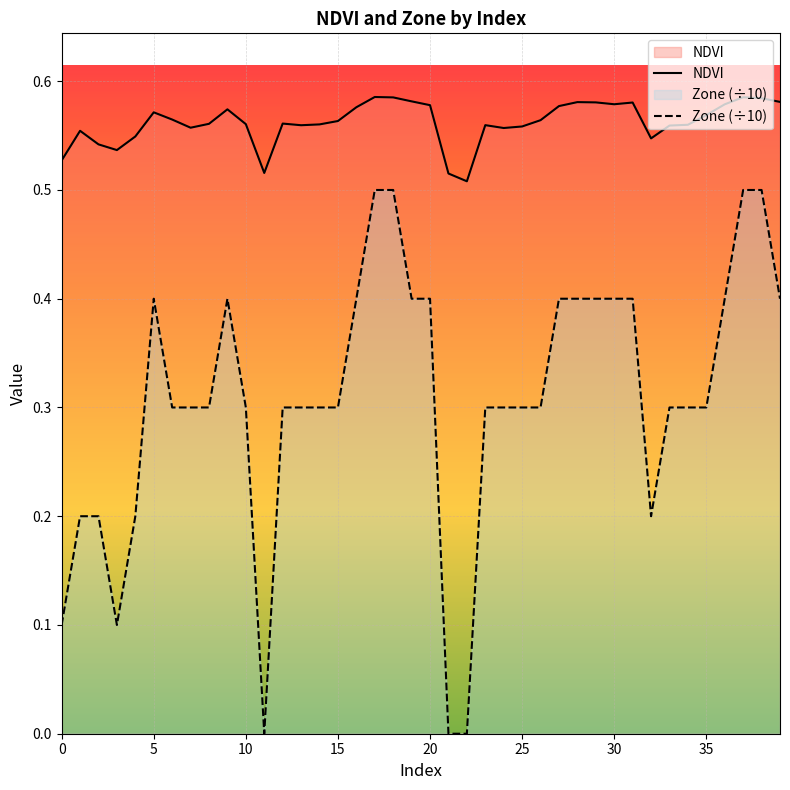

How many lines are shown in the chart?

2